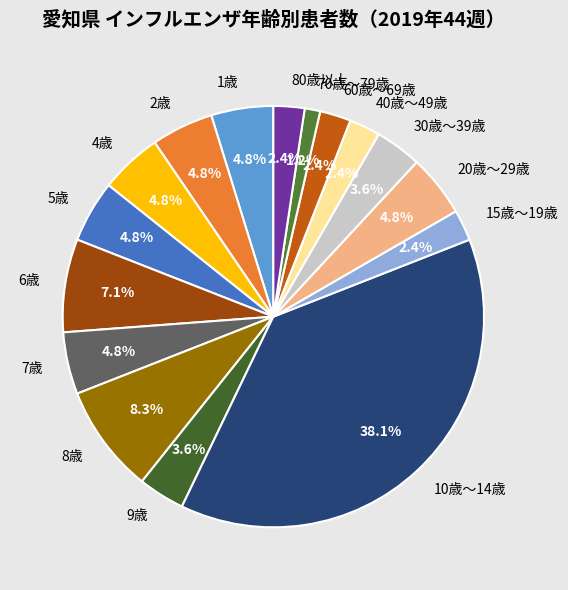

What percentage is NOT represented by 30歳～39歳?

96.4%